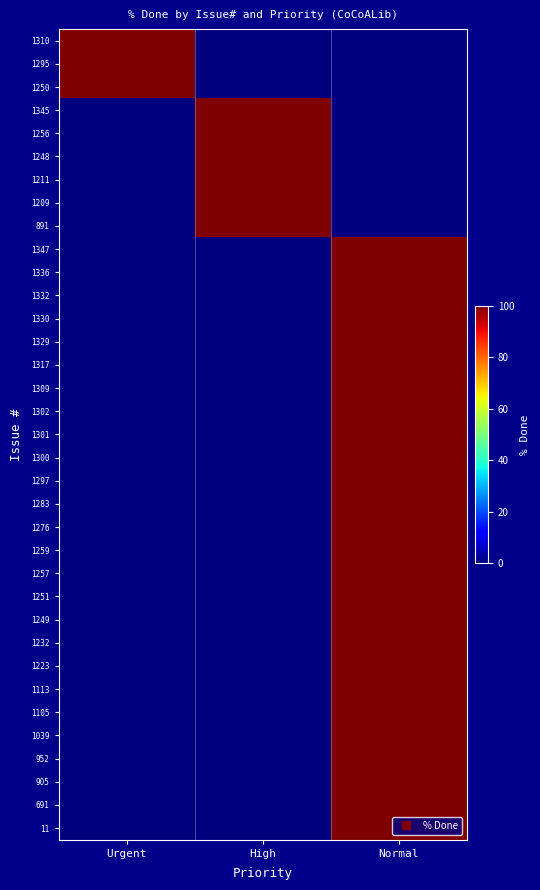

Reading left to right, extract all data points from this chart.

1310: Urgent=100	High=0	Normal=0
1295: Urgent=100	High=0	Normal=0
1250: Urgent=100	High=0	Normal=0
1345: Urgent=0	High=100	Normal=0
1256: Urgent=0	High=100	Normal=0
1248: Urgent=0	High=100	Normal=0
1211: Urgent=0	High=100	Normal=0
1209: Urgent=0	High=100	Normal=0
891: Urgent=0	High=100	Normal=0
1347: Urgent=0	High=0	Normal=100
1336: Urgent=0	High=0	Normal=100
1332: Urgent=0	High=0	Normal=100
1330: Urgent=0	High=0	Normal=100
1329: Urgent=0	High=0	Normal=100
1317: Urgent=0	High=0	Normal=100
1309: Urgent=0	High=0	Normal=100
1302: Urgent=0	High=0	Normal=100
1301: Urgent=0	High=0	Normal=100
1300: Urgent=0	High=0	Normal=100
1297: Urgent=0	High=0	Normal=100
1283: Urgent=0	High=0	Normal=100
1276: Urgent=0	High=0	Normal=100
1259: Urgent=0	High=0	Normal=100
1257: Urgent=0	High=0	Normal=100
1251: Urgent=0	High=0	Normal=100
1249: Urgent=0	High=0	Normal=100
1232: Urgent=0	High=0	Normal=100
1223: Urgent=0	High=0	Normal=100
1113: Urgent=0	High=0	Normal=100
1105: Urgent=0	High=0	Normal=100
1039: Urgent=0	High=0	Normal=100
952: Urgent=0	High=0	Normal=100
905: Urgent=0	High=0	Normal=100
691: Urgent=0	High=0	Normal=100
11: Urgent=0	High=0	Normal=100